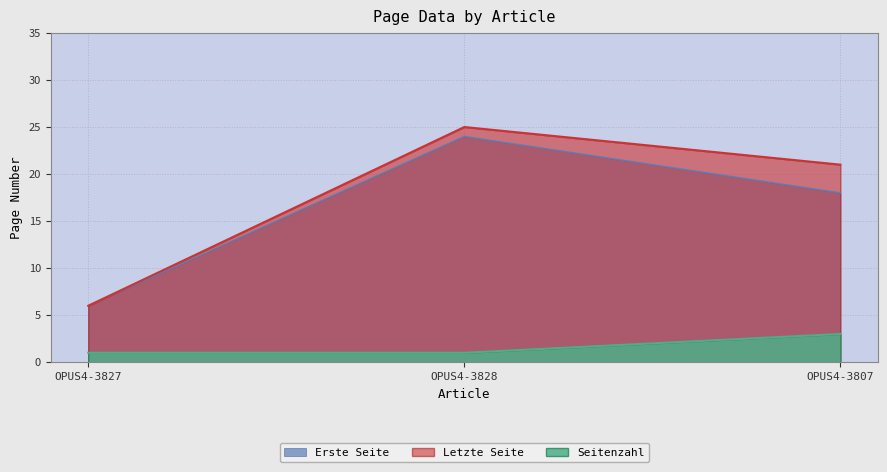

What is the spread (max minus min) of values at OPUS4-3827?

5